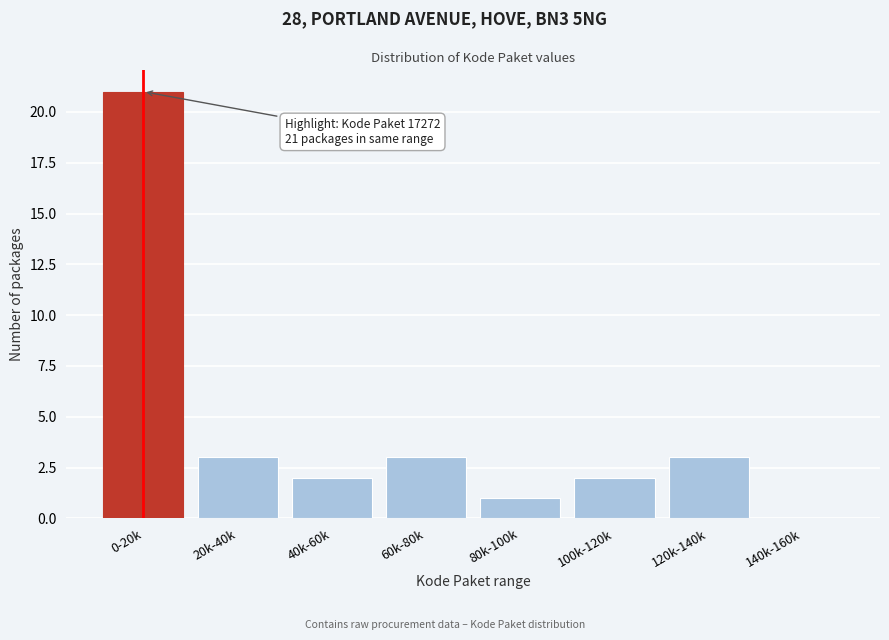

Reading right to left, what are all the values shown in this chart?

140k-160k=0	120k-140k=3	100k-120k=2	80k-100k=1	60k-80k=3	40k-60k=2	20k-40k=3	0-20k=21